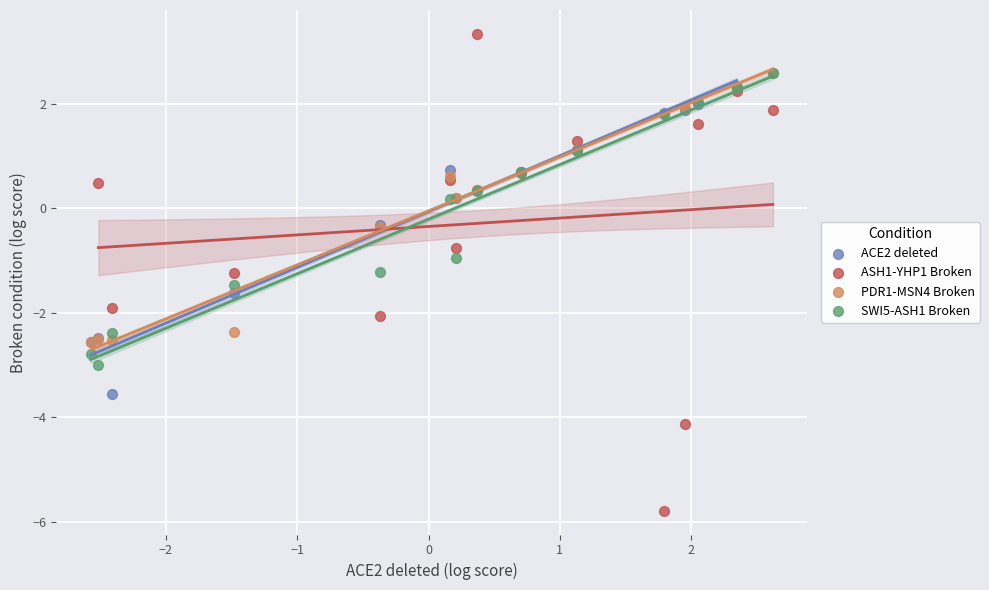

Which series has the largest Y range (max minus min)?

ASH1-YHP1 Broken